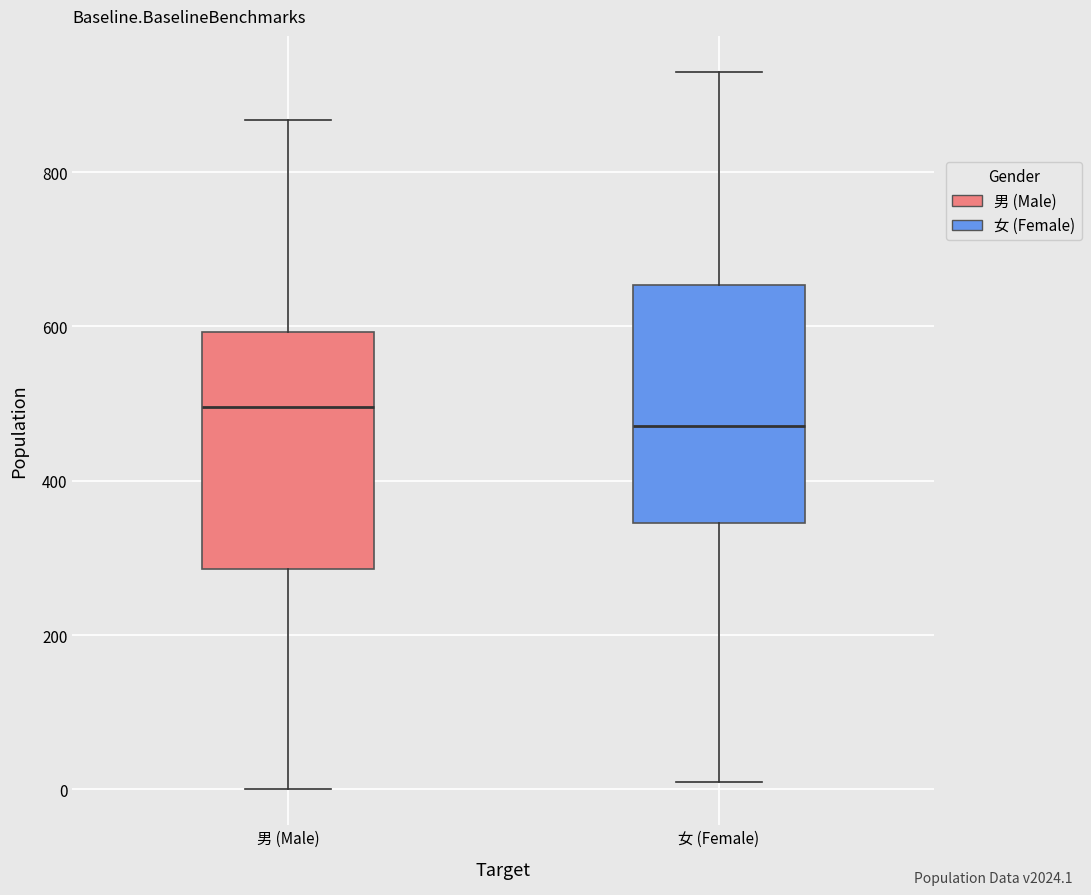

Which box's median line is the highest?

男 (Male)